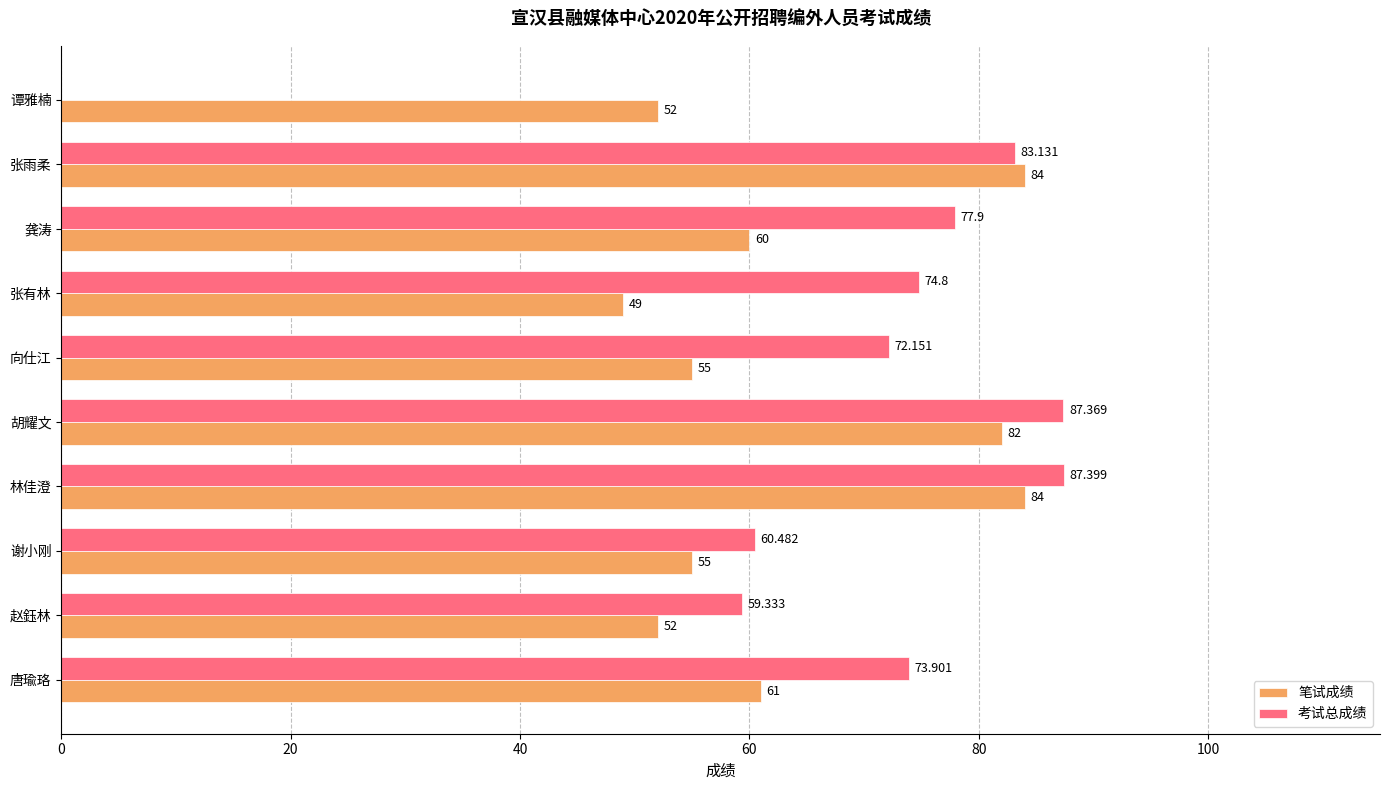

Which series changed the most between 张有林 and 谢小刚?

考试总成绩